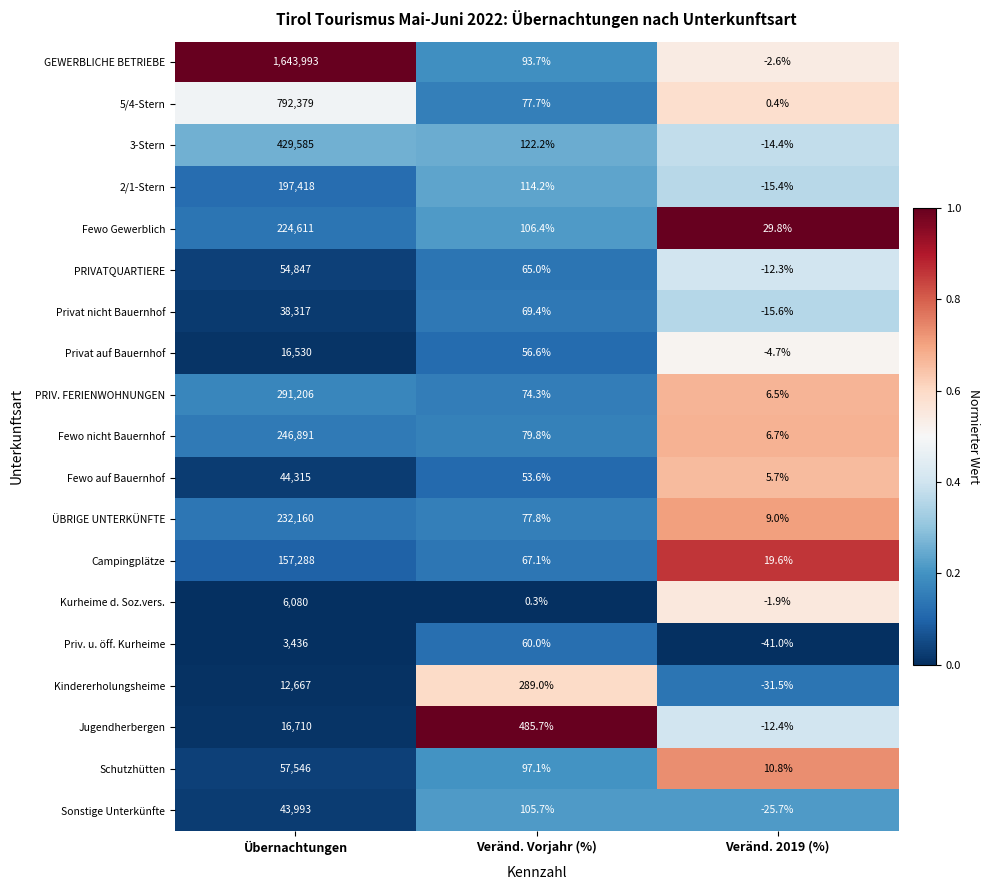

What is the approximate value of Privat nicht Bauernhof at Veränd. 2019 (%)?

-15.6